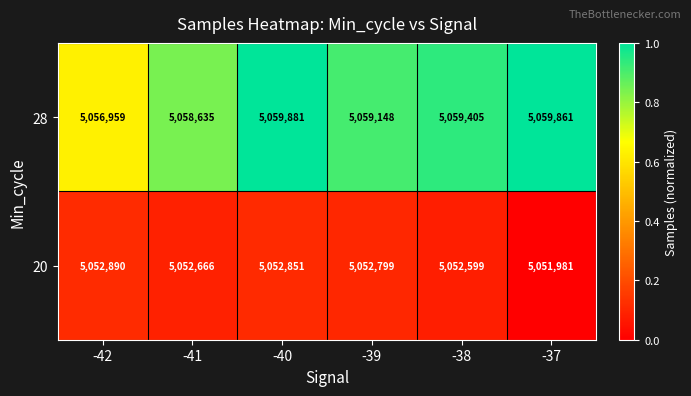

Which series has the largest range (max minus min)?

28